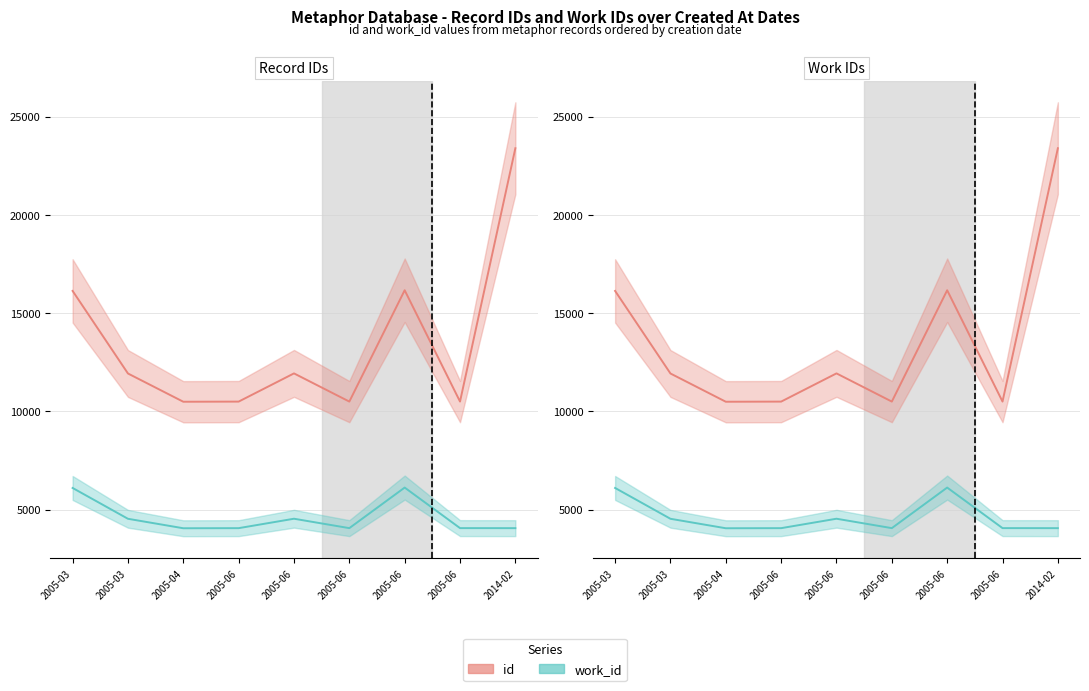

True or false: id has more than 1 interior local peaks.

True